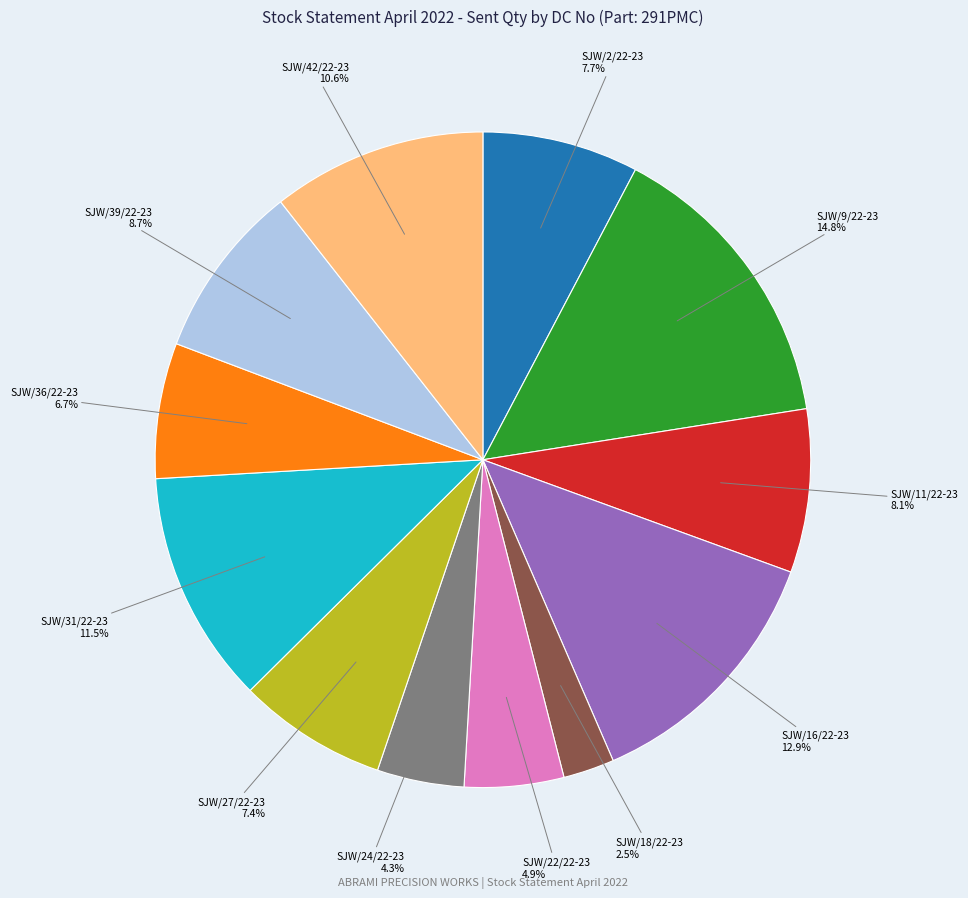

Is there any slice that represents more than half of the pie?

No